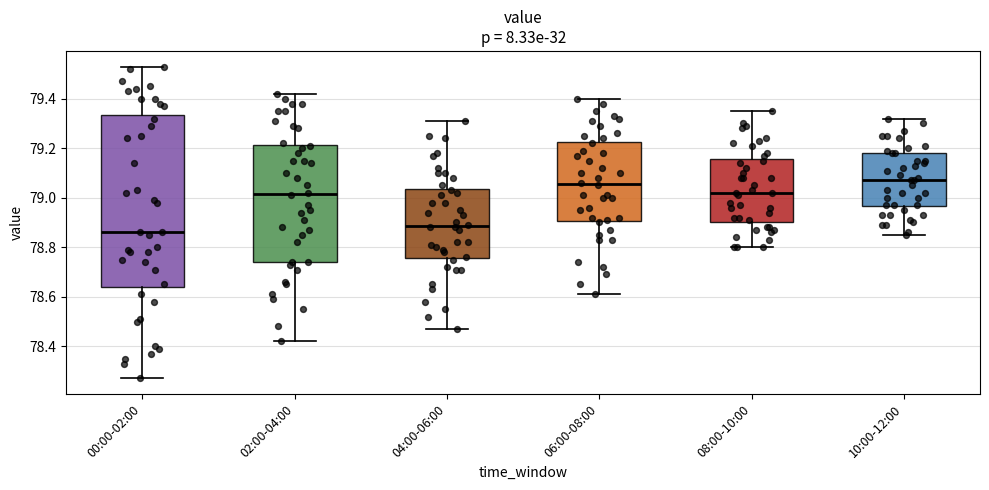

Which box has the lowest median line?

00:00-02:00